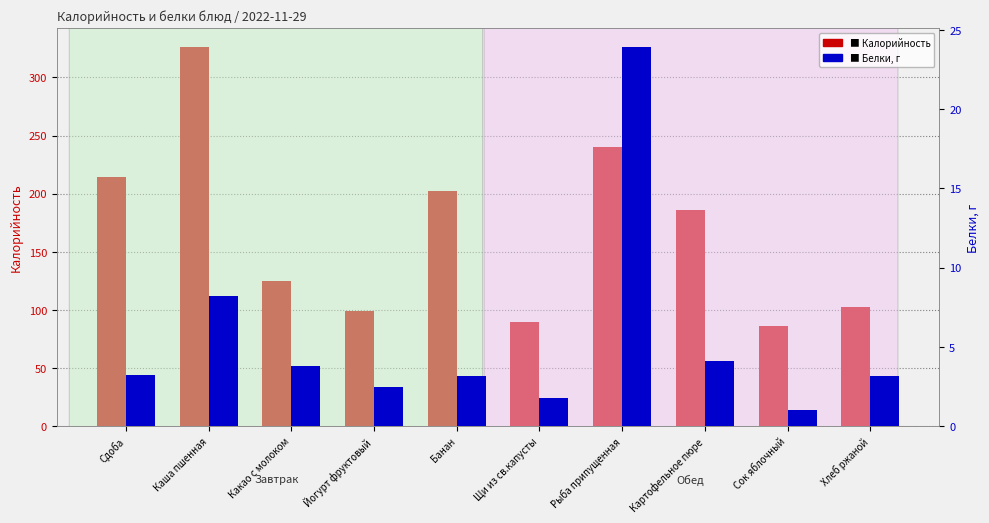

How many series are shown in this chart?

2